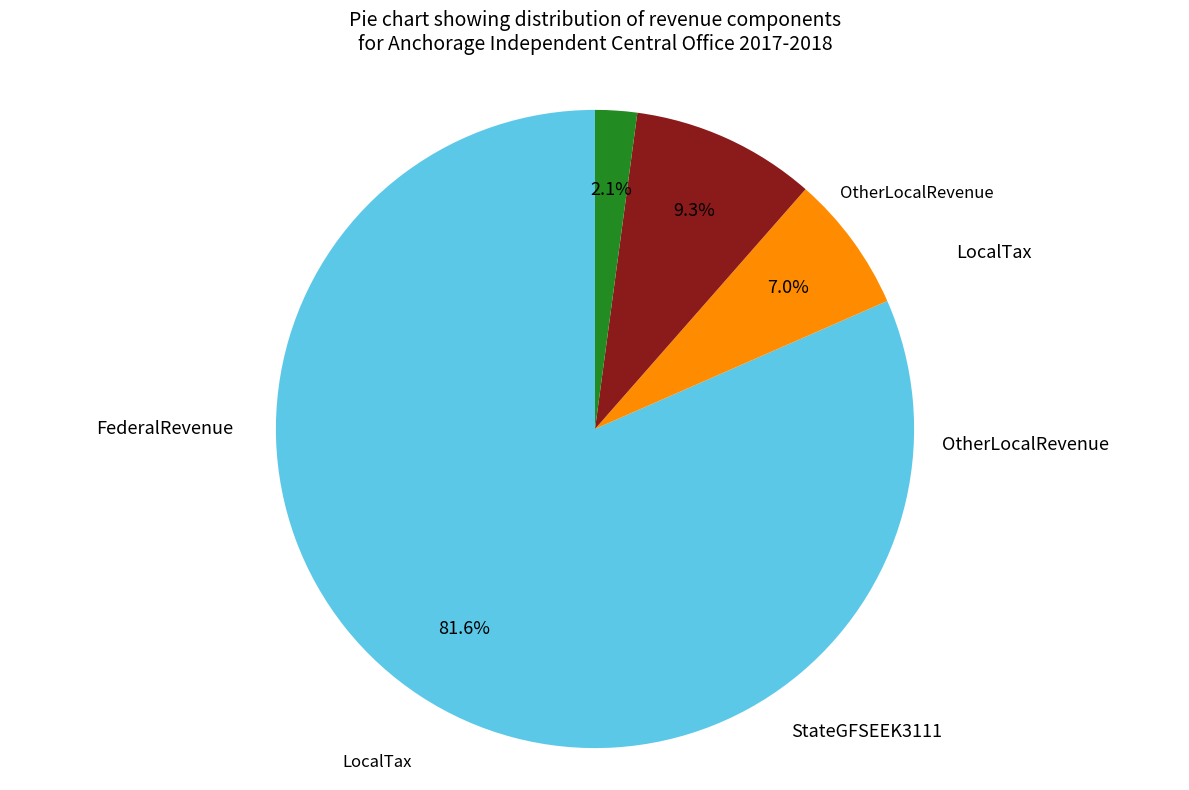

Does any single category account for the majority?

Yes